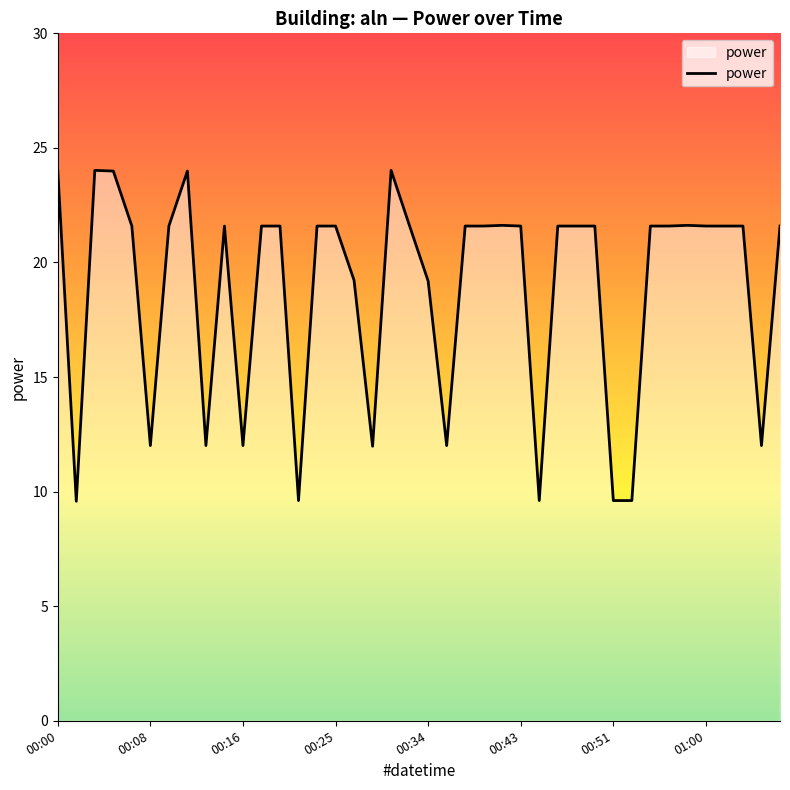

What is the difference between the maximum and minimum values?

14.4